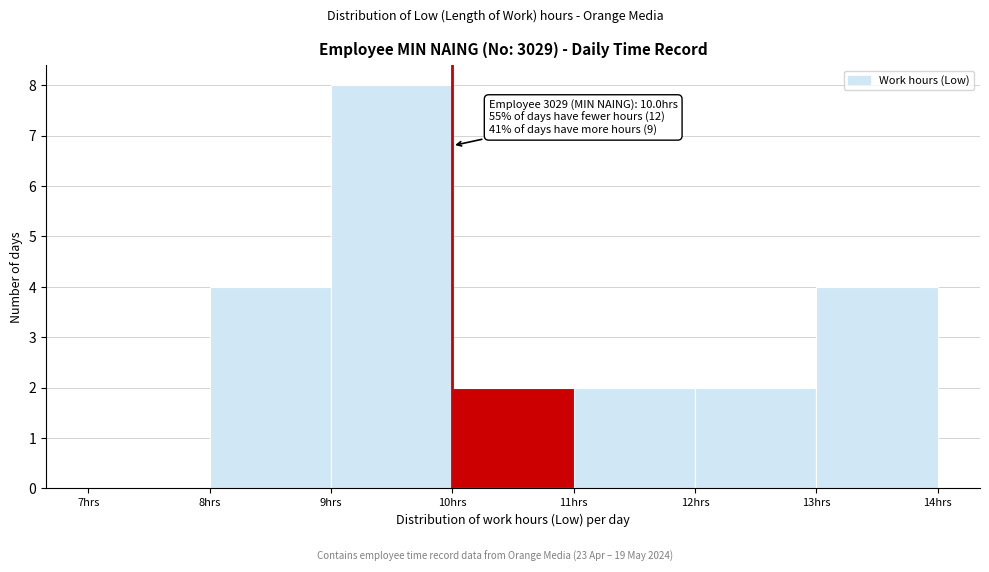

Over which range of the x-axis is the bar tallest?

9 to 10